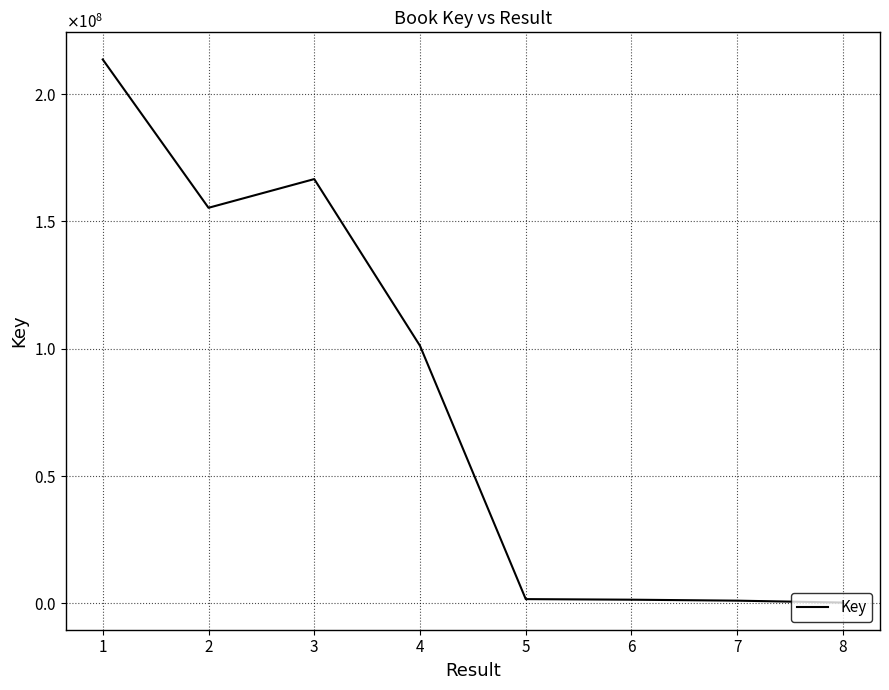

Reading right to left, list all the values displayed in this chart.

8=314931	7=1064811	6=1444955	5=1671271	4=101162742	3=166642040	2=155366930	1=213614881